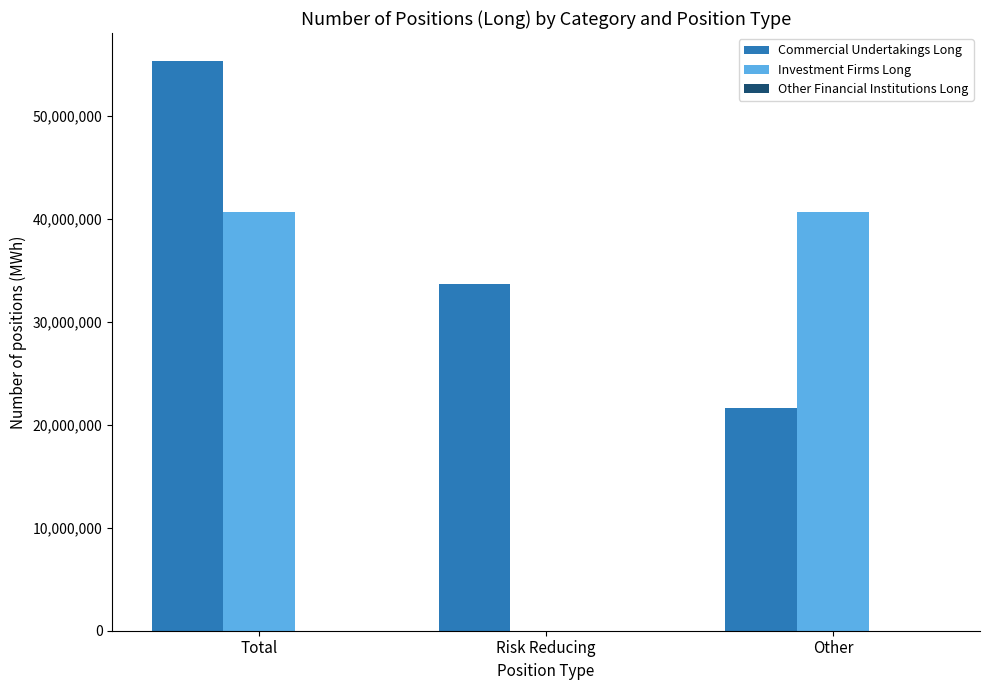

What is the sum of all Investment Firms Long values?

81296186